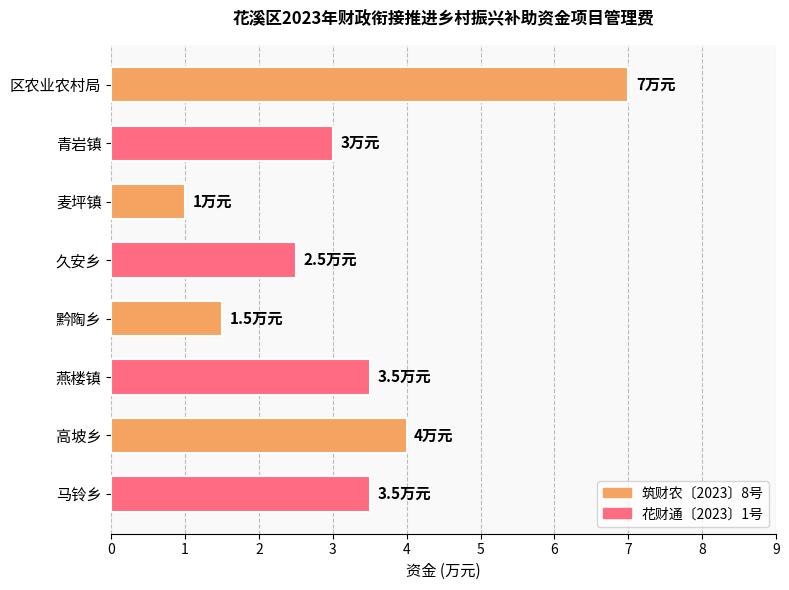

What is the change in value from 青岩镇 to 麦坪镇?

-2.0